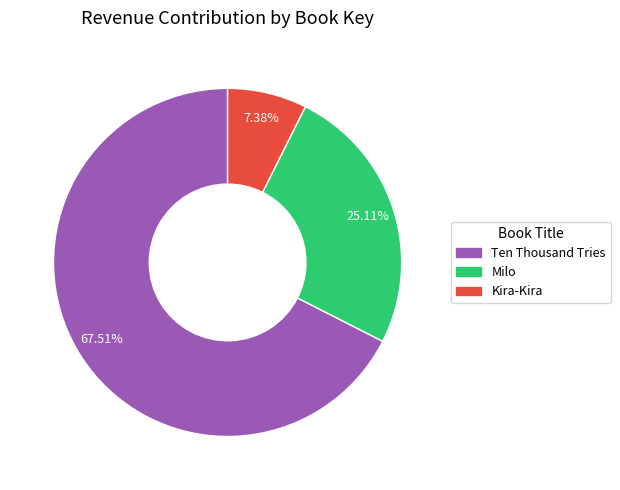

How much of the chart is everything except Milo?

74.9%